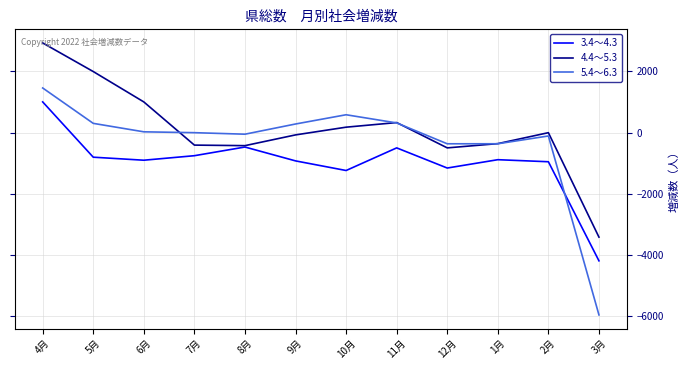

At which category is the sum across all series the highest?

4月